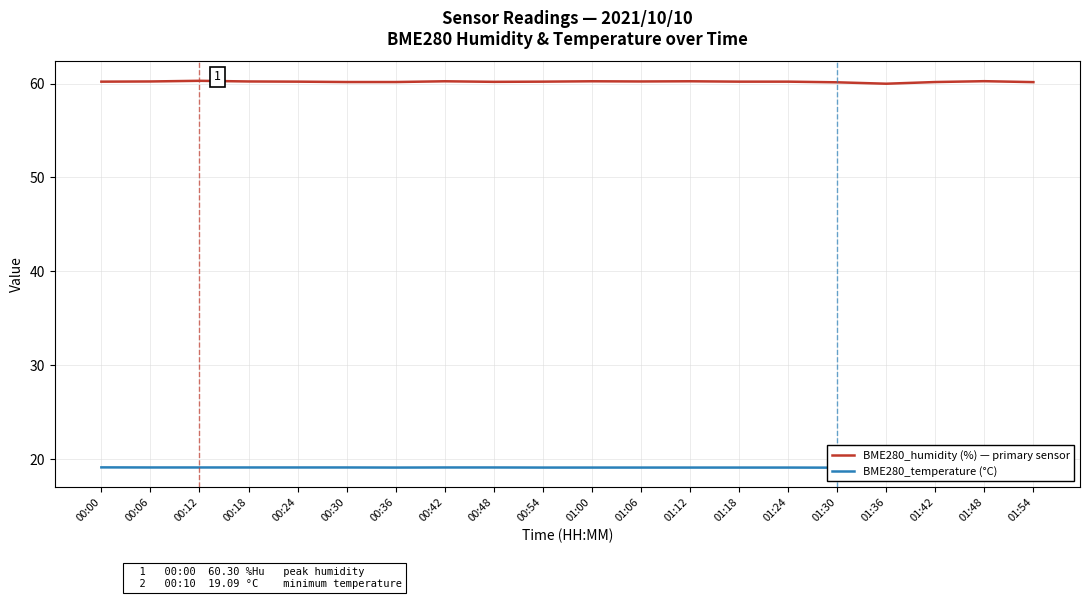

Does the chart have visible grid lines?

Yes